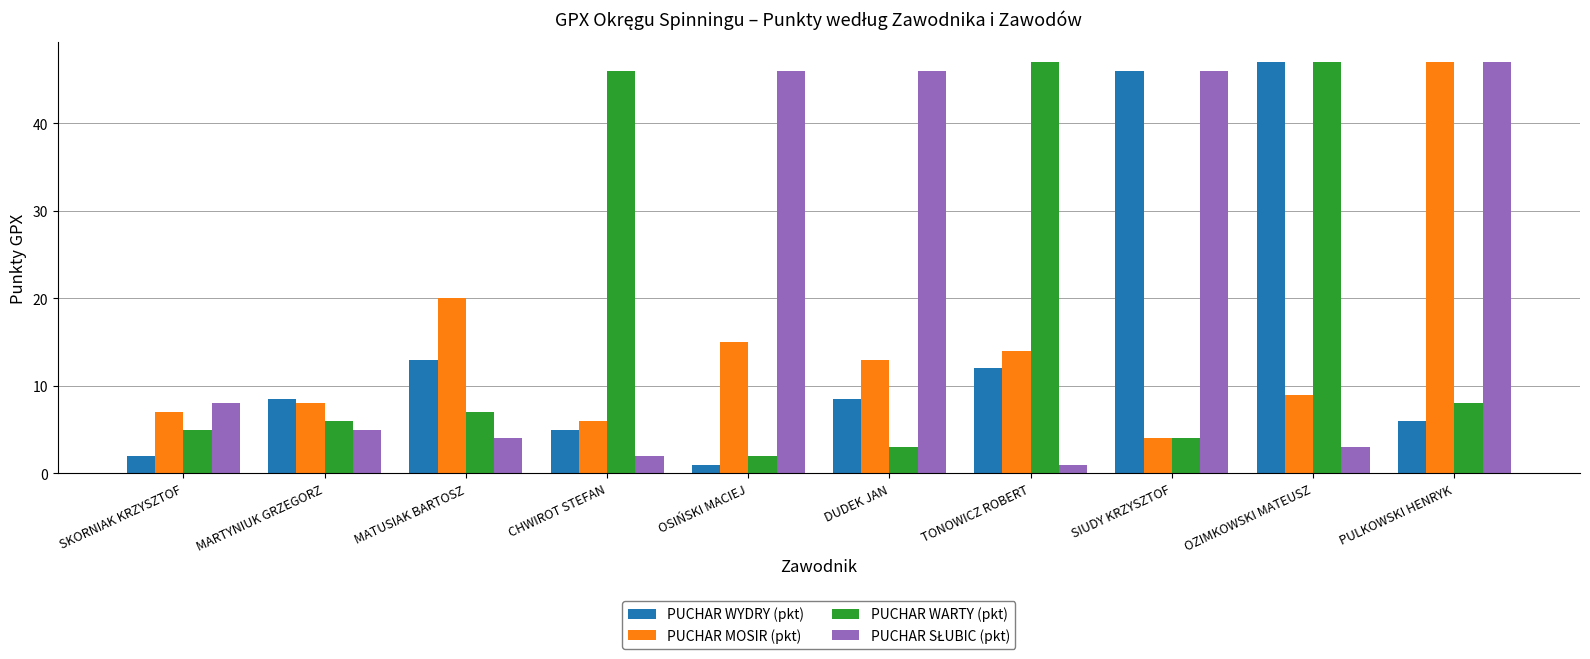

How many bars are there in total?

40